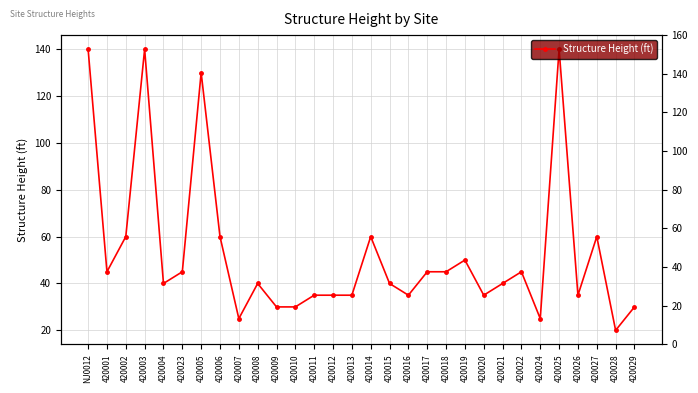

What is the value of the 24th point from the left?

45